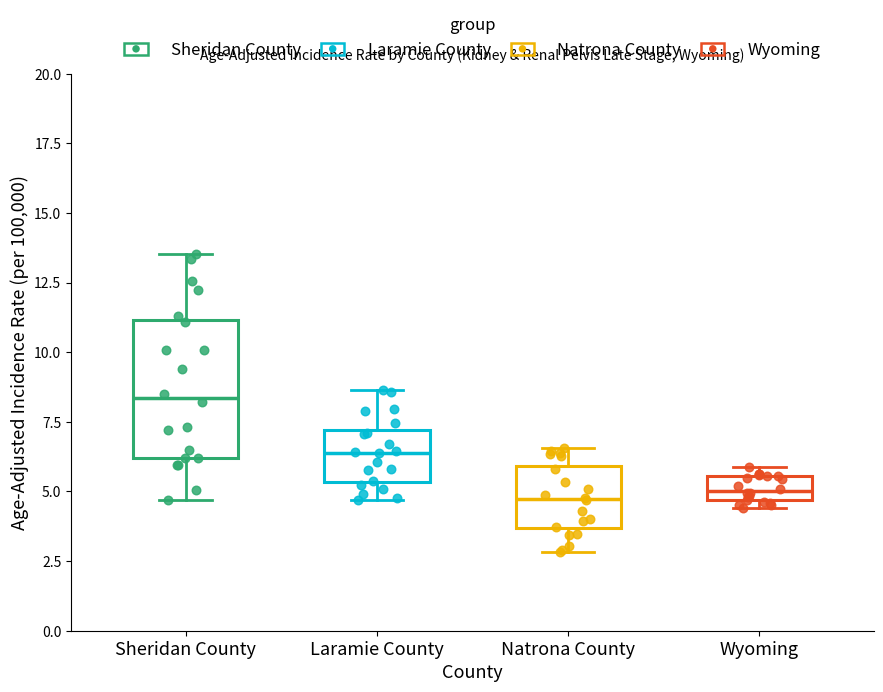

Which box is the tallest, from its lower edge to its upper edge?

Sheridan County